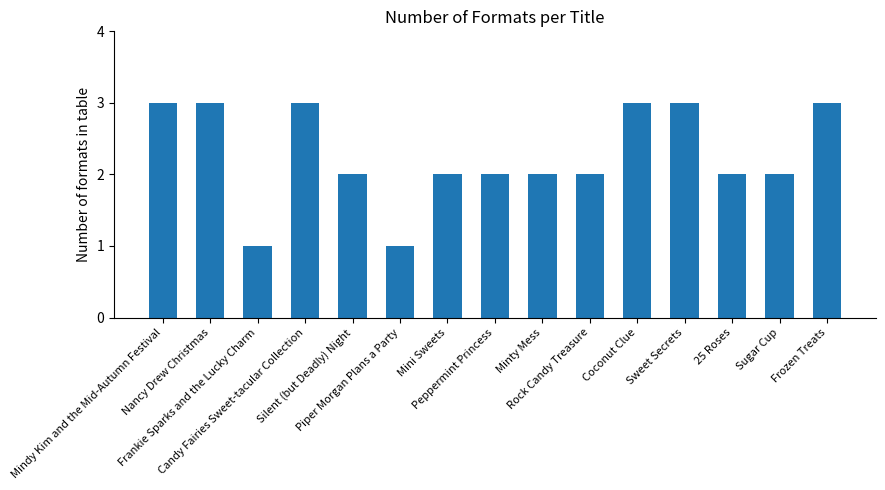

What position from the right is Mindy Kim and the Mid-Autumn Festival?

15